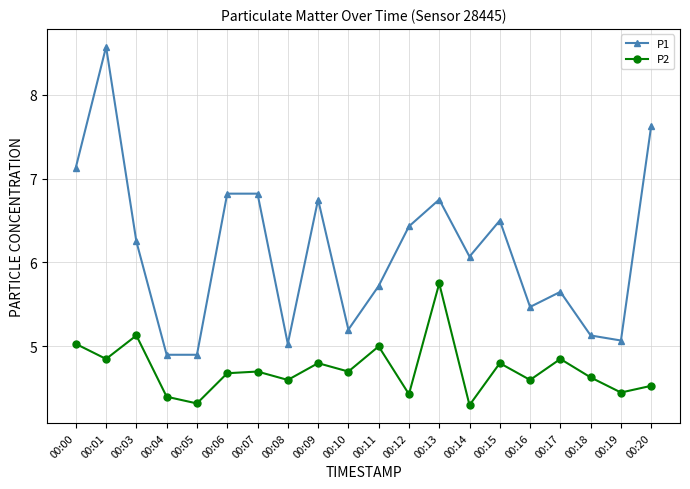

Is it true that P2 equals 4.6 at 00:08?

True